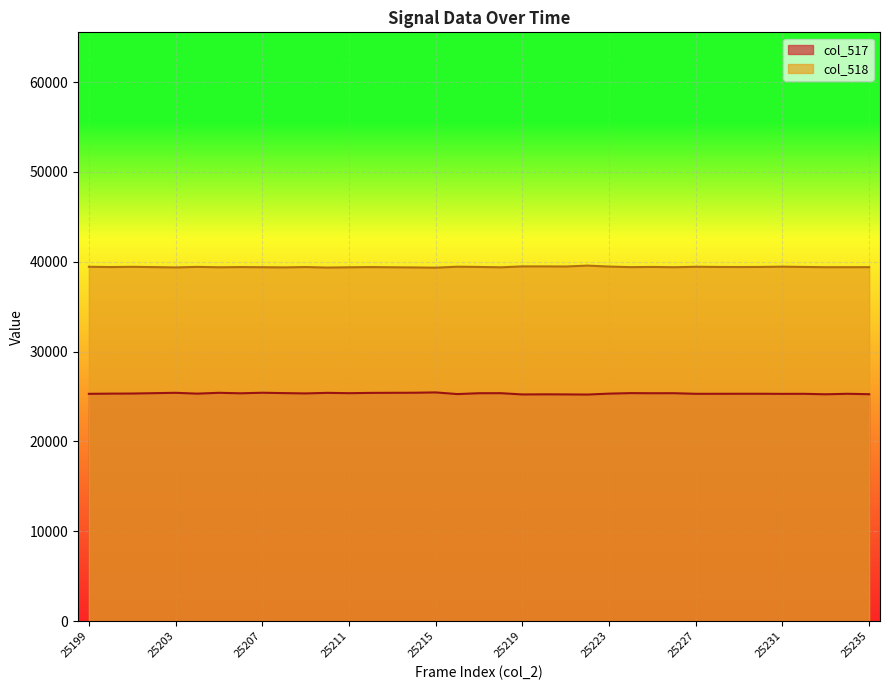

True or false: col_518 and col_517 intersect in this chart.

False